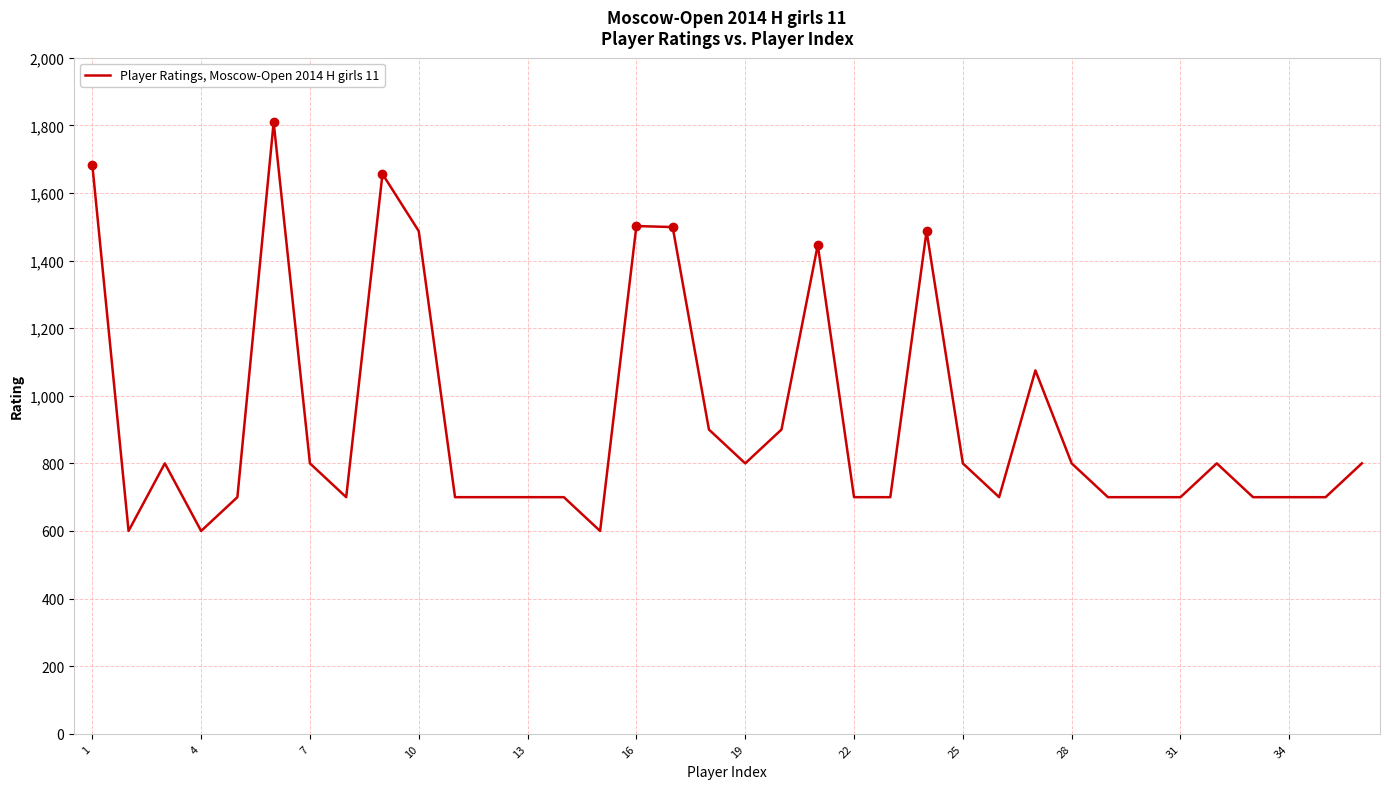

What is the greatest value displayed?

1809